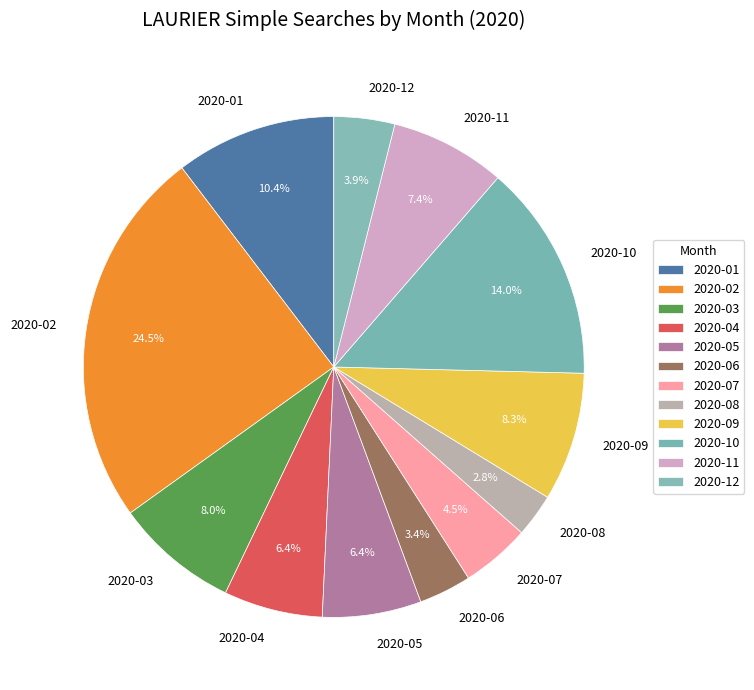

Count the number of slices in the pie.

12